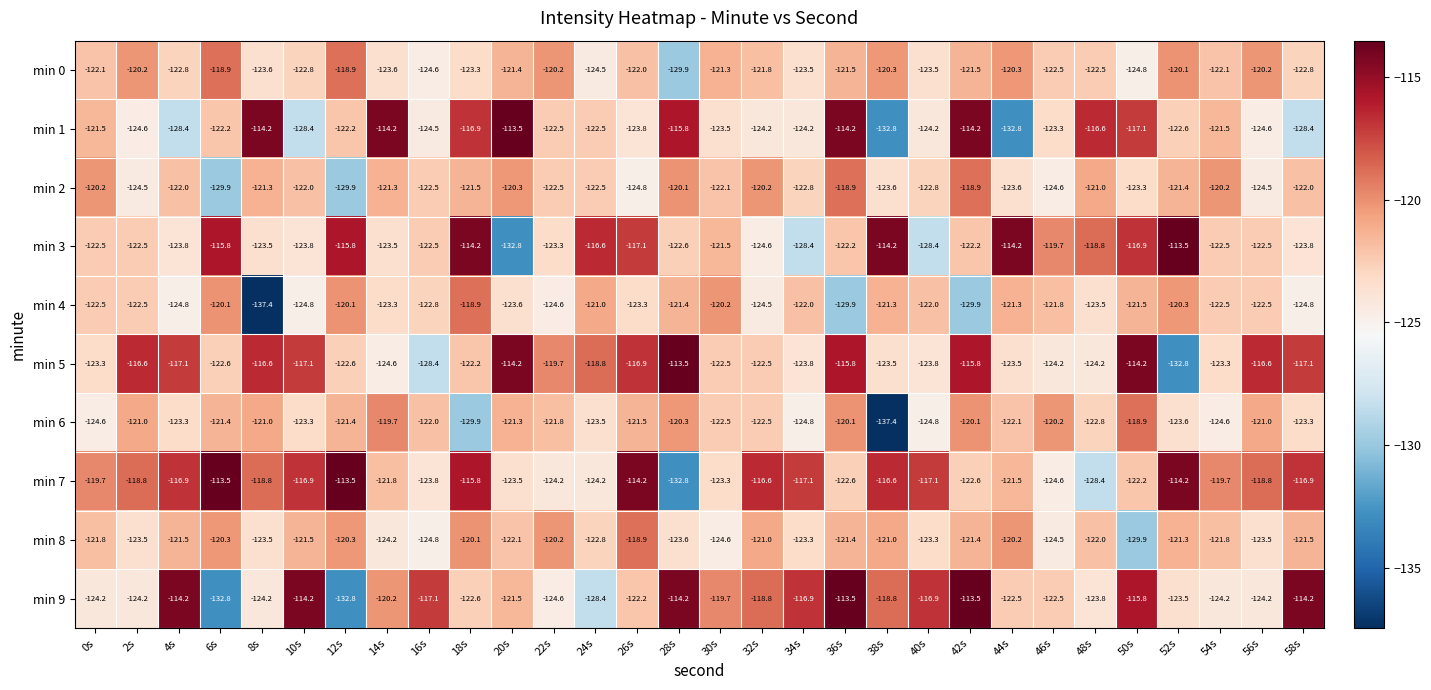

At which label does min 0 first exceed -122?

2s